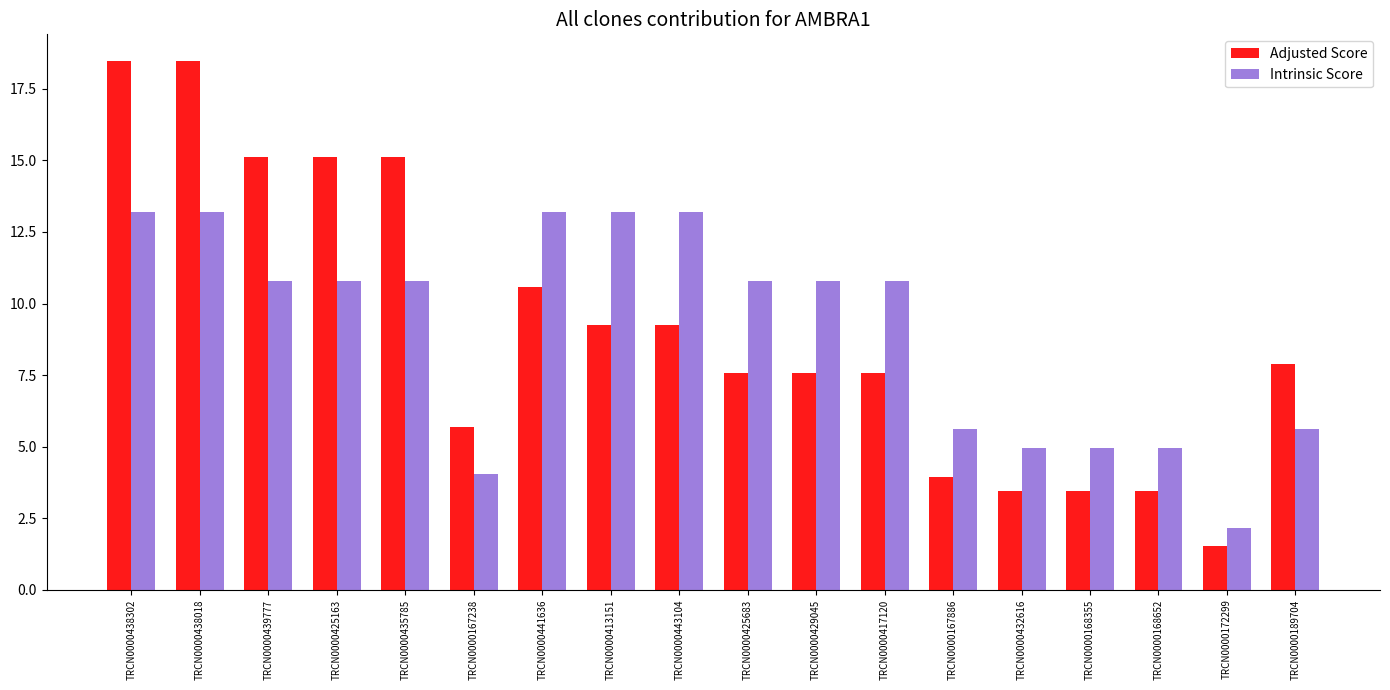

Which series has the widest spread of values?

Adjusted Score